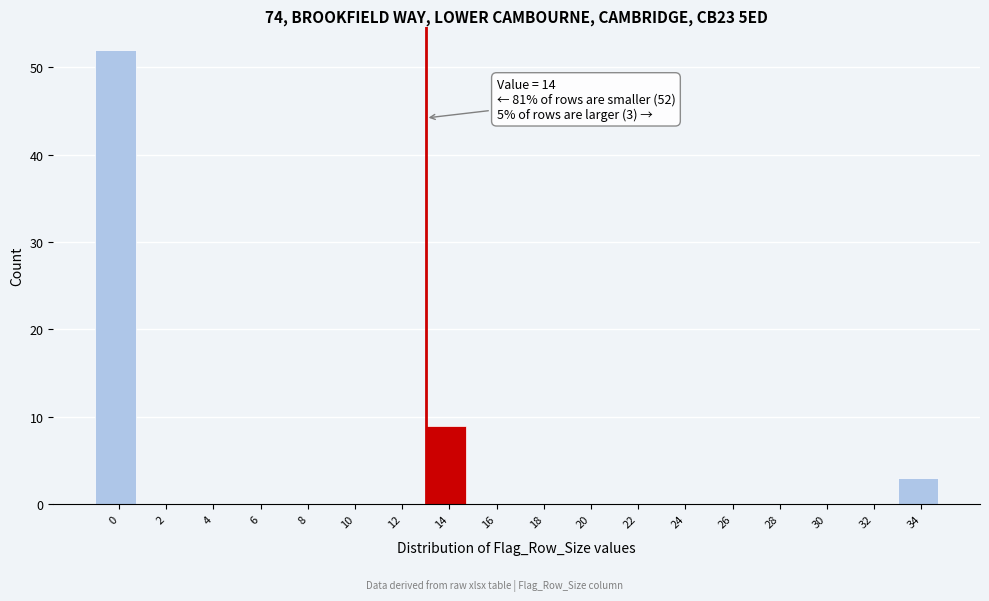

Reading left to right, what are all the values shown in this chart?

0=52	2=0	4=0	6=0	8=0	10=0	12=0	14=9	16=0	18=0	20=0	22=0	24=0	26=0	28=0	30=0	32=0	34=3